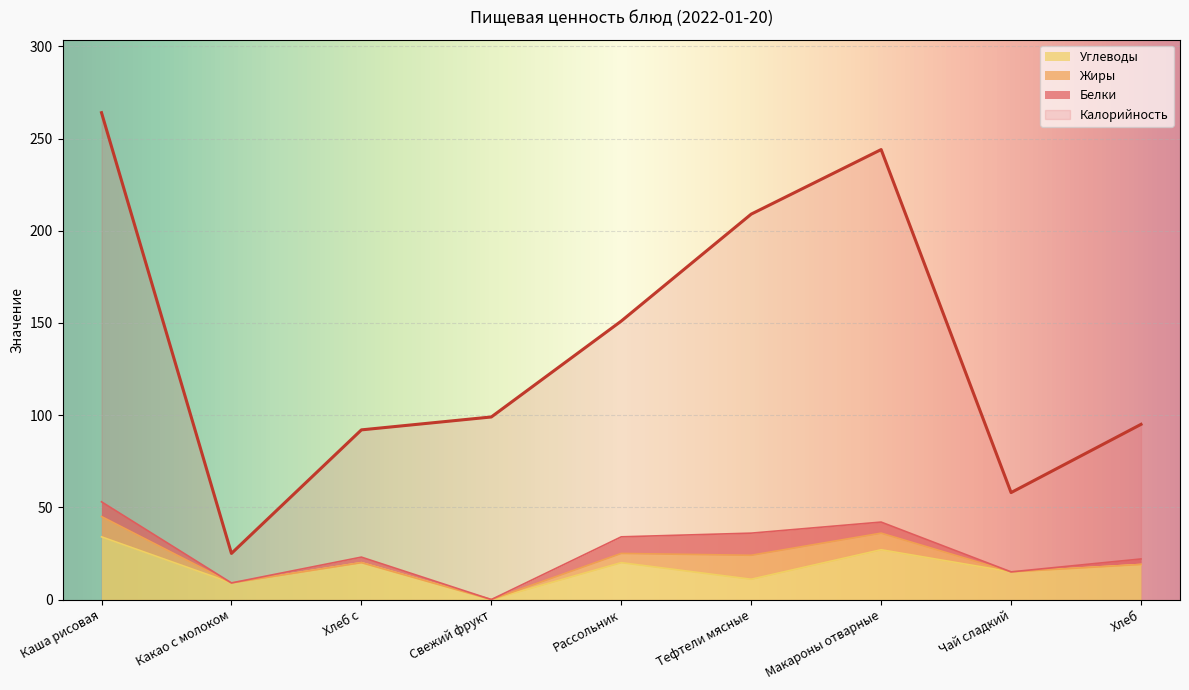

At which label does Углеводы first exceed 19?

Каша рисовая